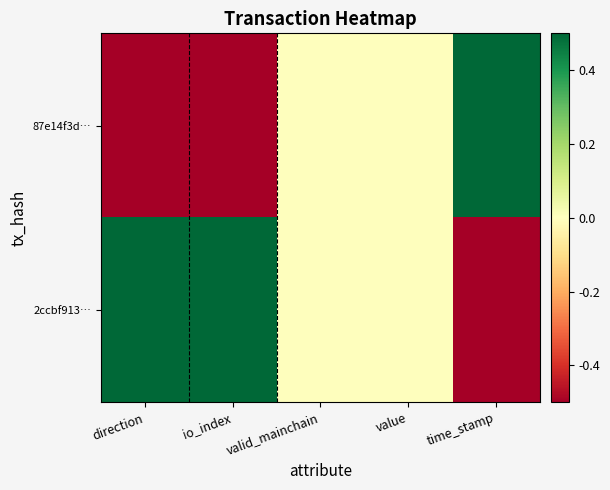

Reading left to right, what are all the values shown in this chart?

87e14f3d…: direction=-0.5	io_index=-0.5	valid_mainchain=0.0	value=0.0	time_stamp=0.5
2ccbf913…: direction=0.5	io_index=0.5	valid_mainchain=0.0	value=0.0	time_stamp=-0.5